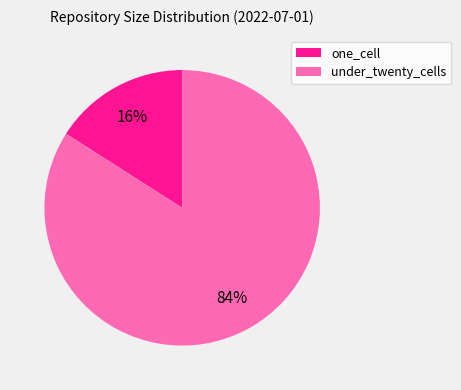

Combined, do one_cell and under_twenty_cells account for over 50%?

Yes